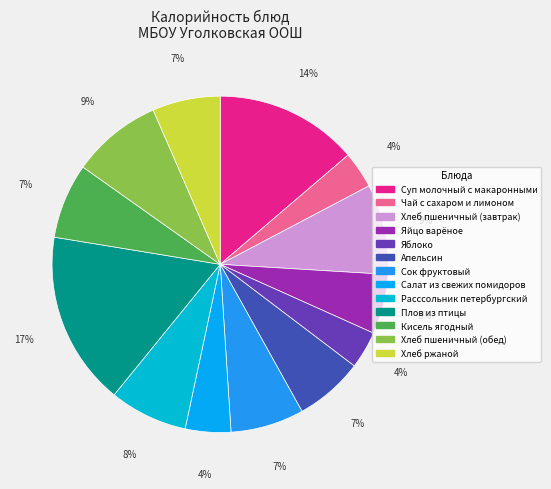

What is the ratio of the value at Яблоко to the value at Хлеб пшеничный (обед)?

0.4